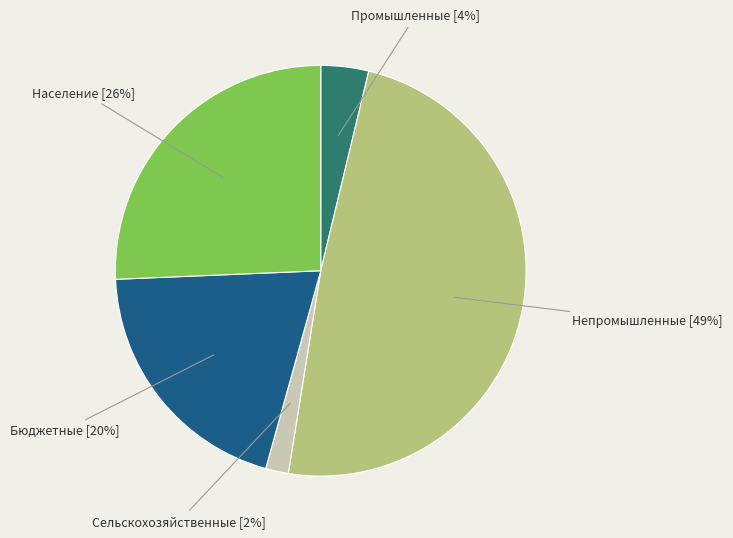

Does any single category account for the majority?

No